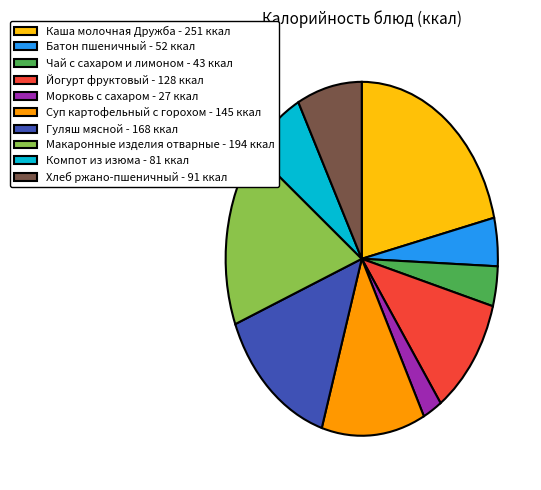

How many segments does this pie chart have?

10